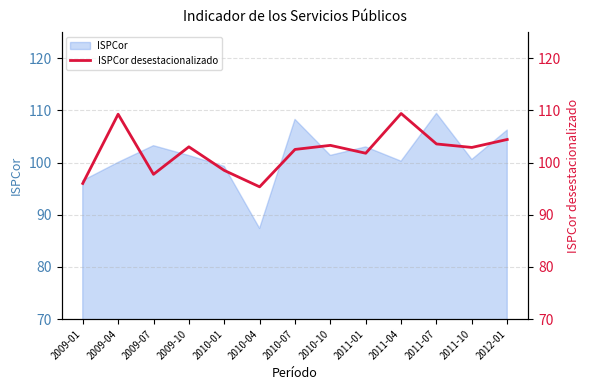

What is the value of the 5th point from the left?

98.5